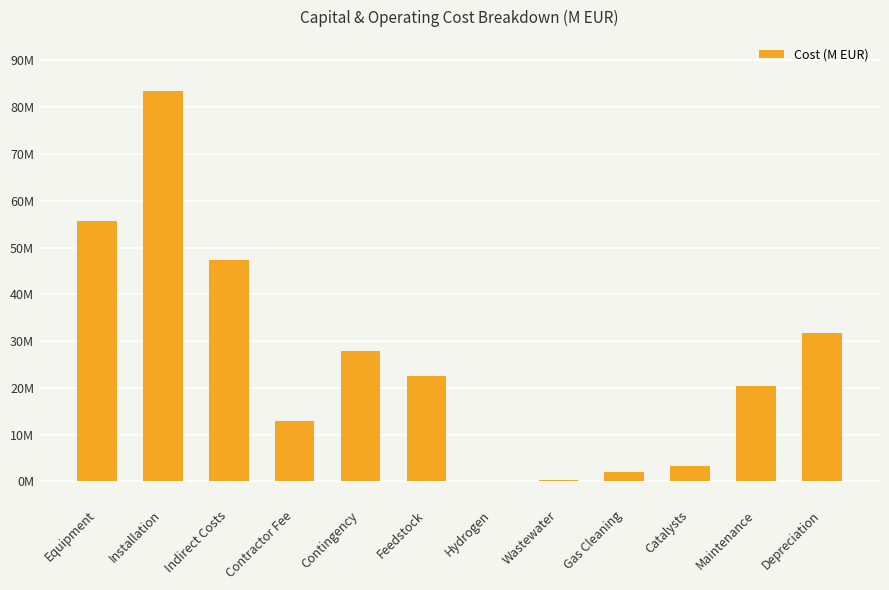

Are the bars horizontal?

No